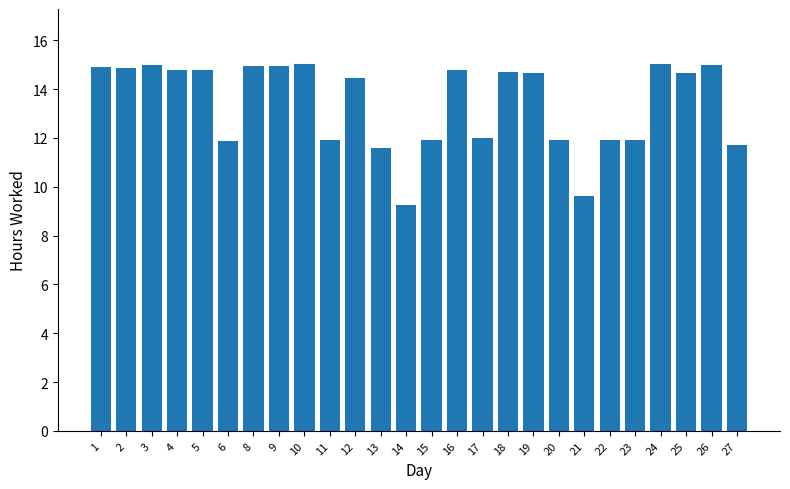

What is the approximate value at 25?

14.7